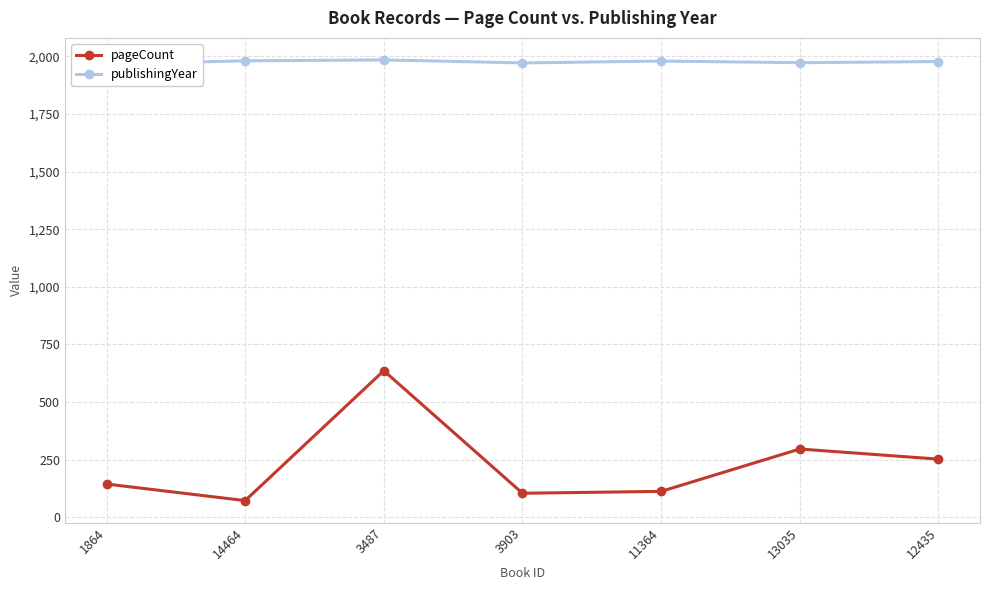

Rank the series by their maximum value, from highest to lowest.

publishingYear, pageCount